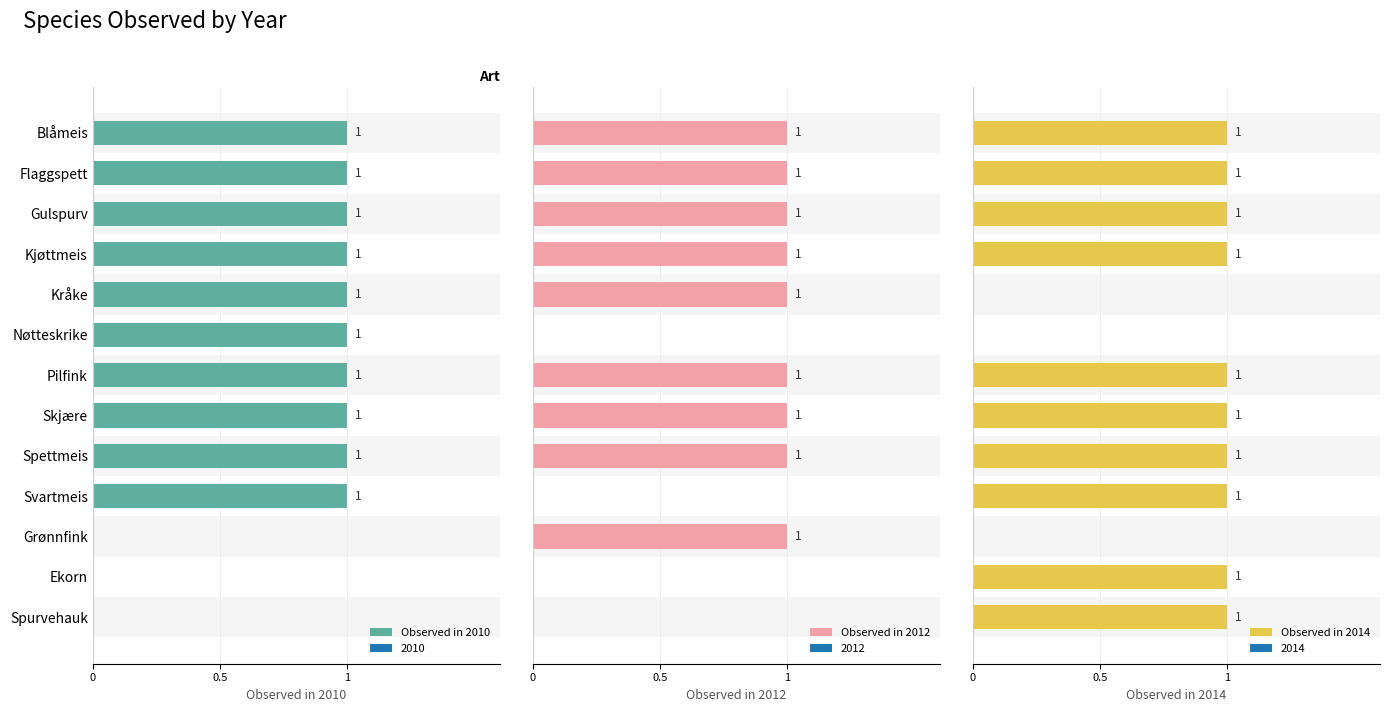

What is the sum of all Observed in 2014 values?

10